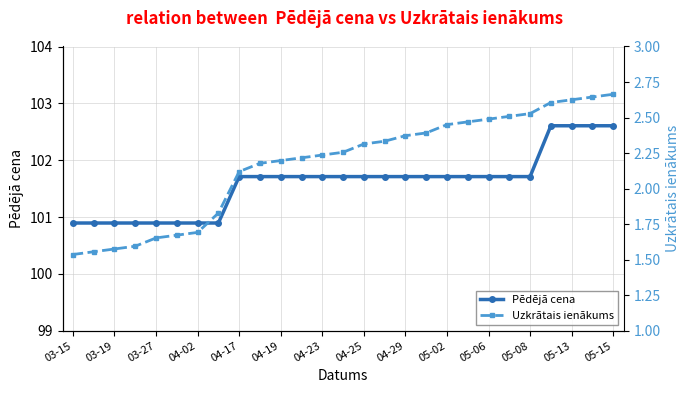

How many data points in Pēdējā cena are less than 101?

8